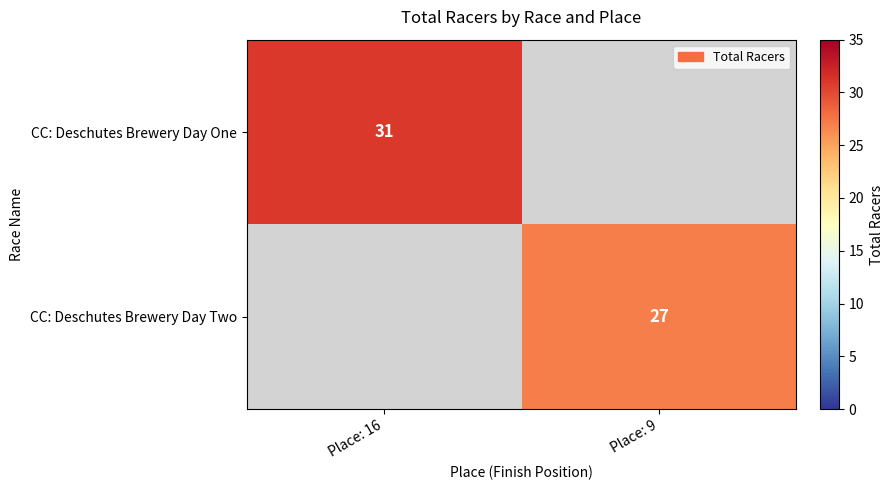

Is it true that CC: Deschutes Brewery Day Two equals 45 at Place: 9?

False